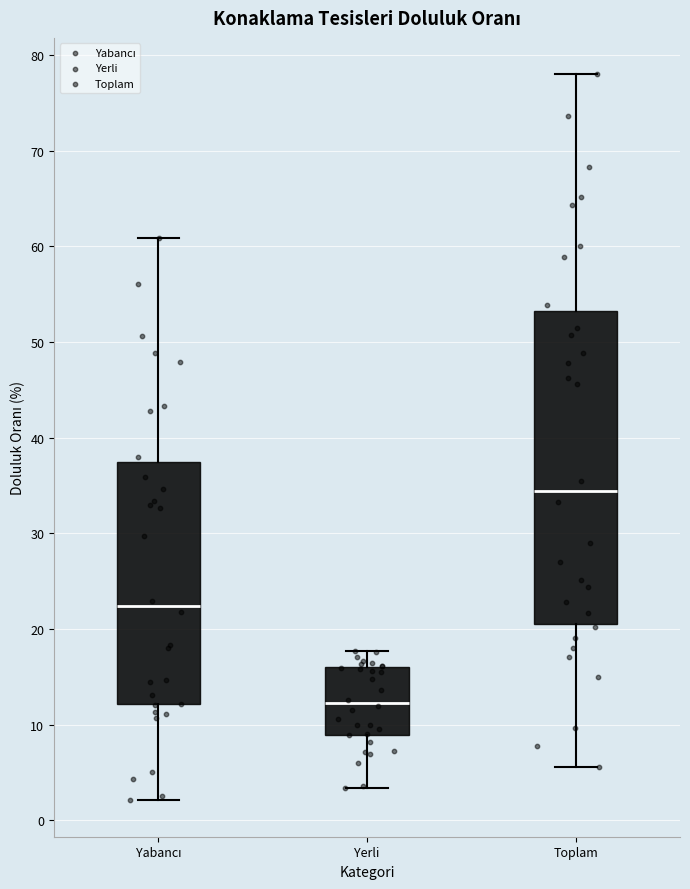

Where does the median line of the box for Yerli sit on the y-axis? The values are not printed on the chart, so give them approximately, as read against the axis.

12